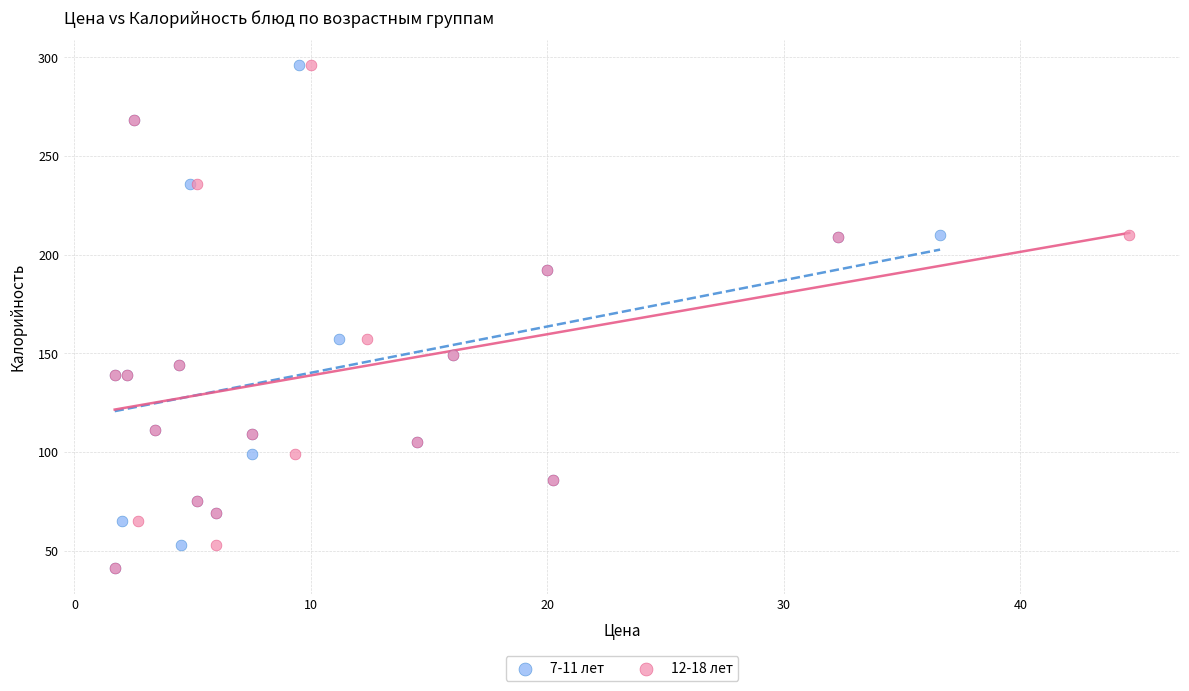

What are all the series names shown in the legend?

7-11 лет, 12-18 лет